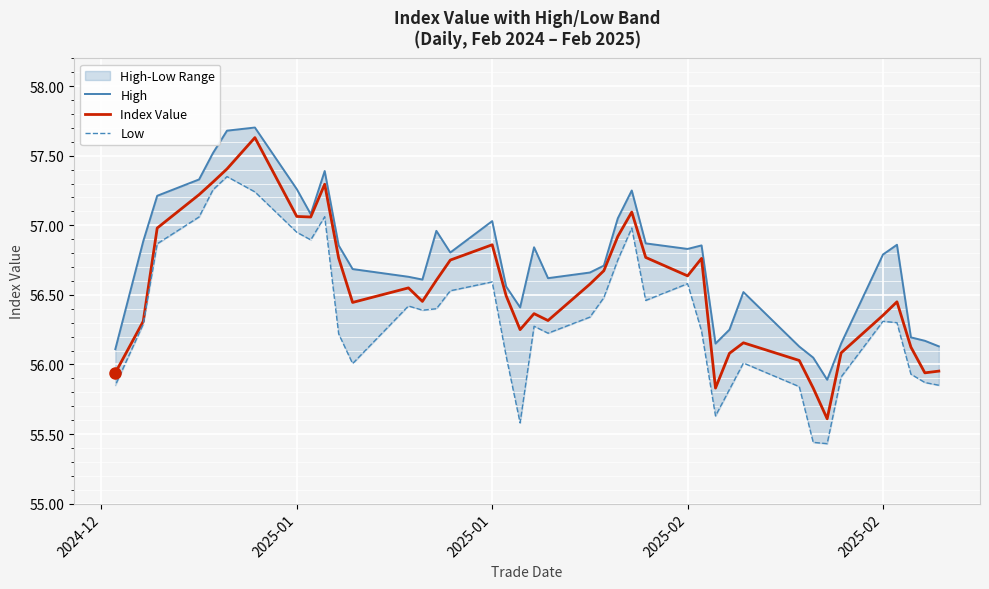

Rank the series by their maximum value, from highest to lowest.

High, Index Value, Low